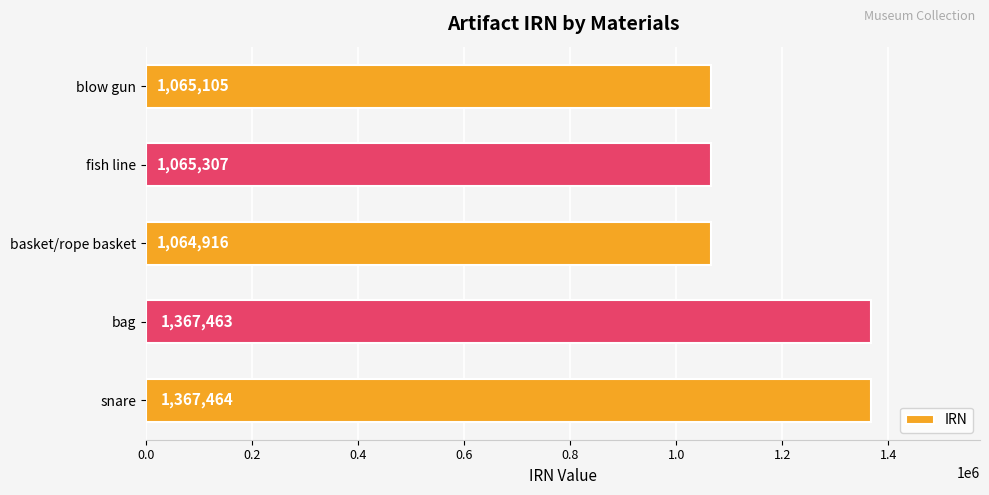

What is the change in value from bag to snare?

+1